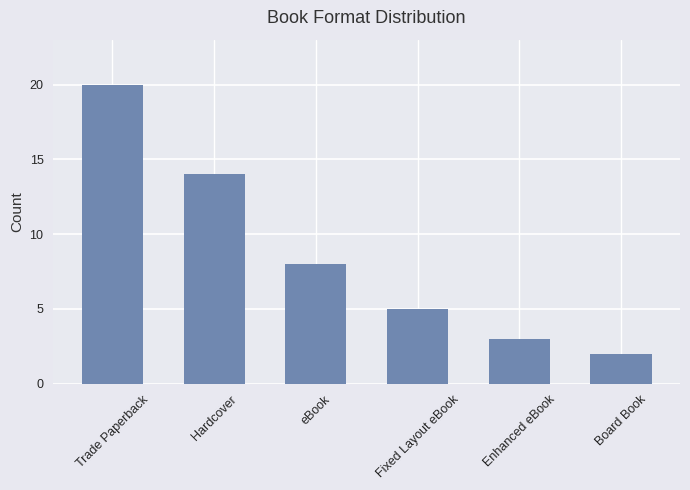

What is the difference between the maximum and minimum values?

18